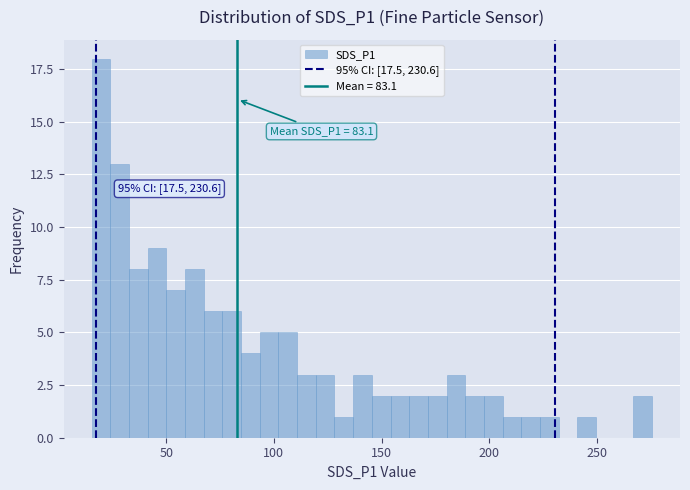

Read against the x-axis, roughly where is the centre of the tallest bar?

20